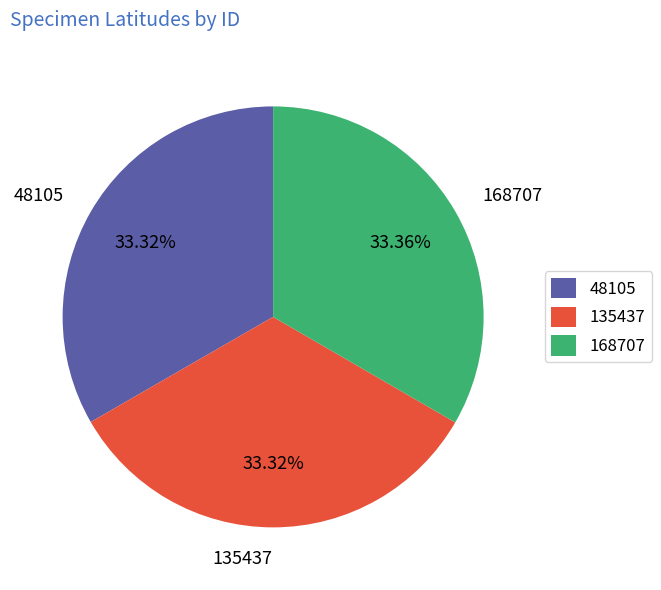

Is it true that 135437 is 44% of the pie?

False